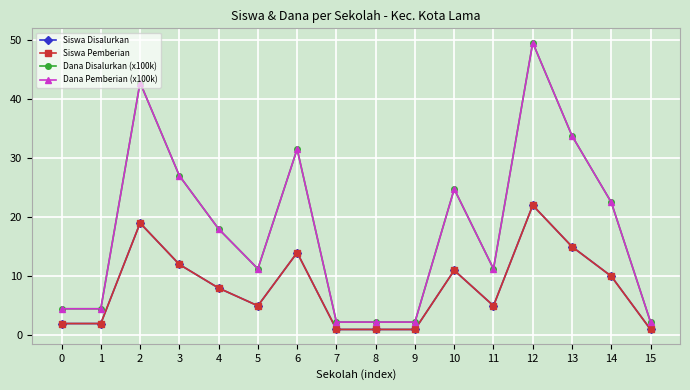

At which category does Siswa Disalurkan reach its first local valley?

5